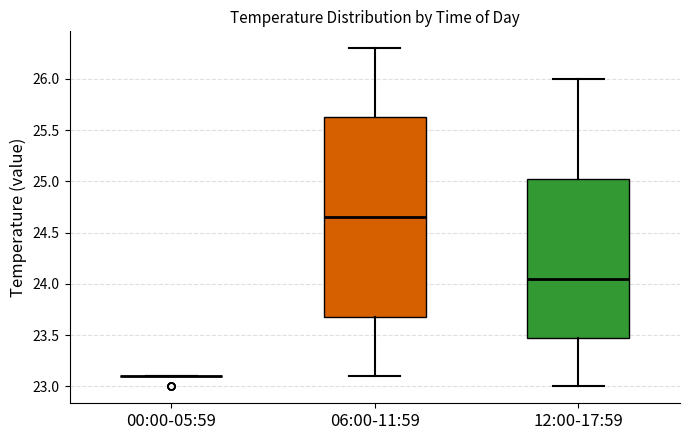

Reading left to right, read every box against the y-axis: the position of its median line, the range the box covers, and the ends of its whiskers. The values are not printed on the chart, so give them approximately, as read against the axis.

00:00-05:59: box collapsed to a line at 23.10, whiskers 23.10 to 23.10
06:00-11:59: median 24.65, box 23.70 to 25.65, whiskers 23.10 to 26.30
12:00-17:59: median 24.05, box 23.50 to 25.05, whiskers 23.00 to 26.00